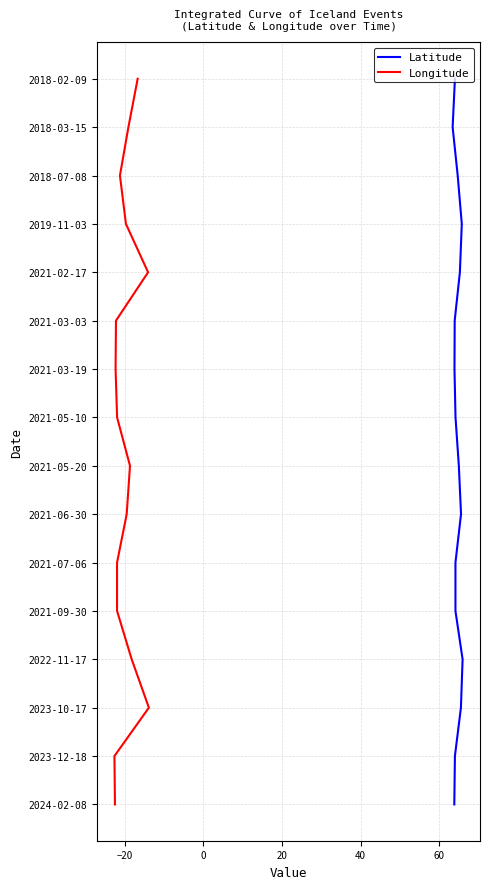

What is the difference between the Latitude values at 0 and 60?

3